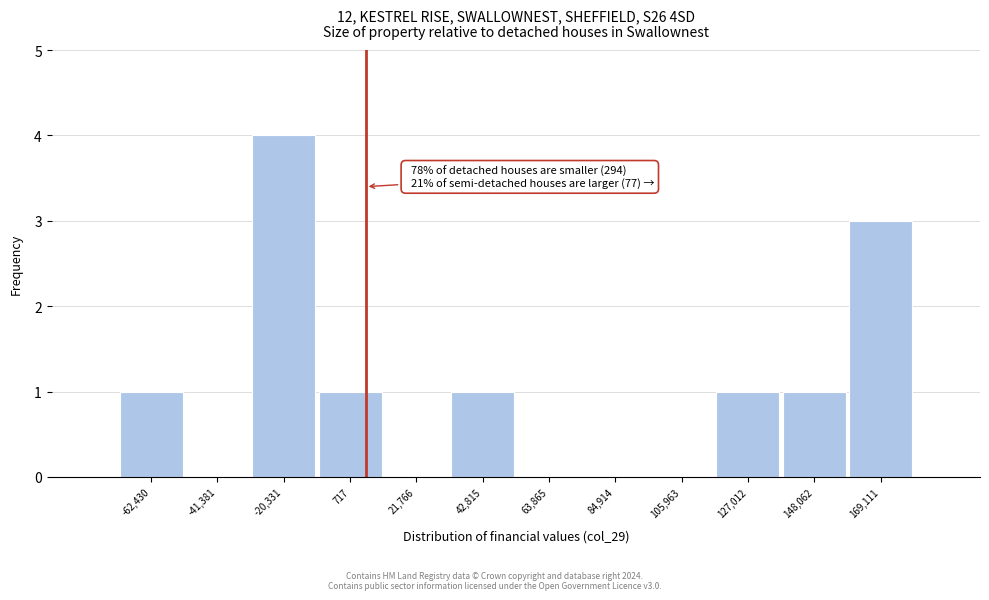

Reading left to right, transcribe all the data shown in this chart.

-62,430=1	-41,381=0	-20,331=4	717=1	21,766=0	42,815=1	63,865=0	84,914=0	105,963=0	127,012=1	148,062=1	169,111=3